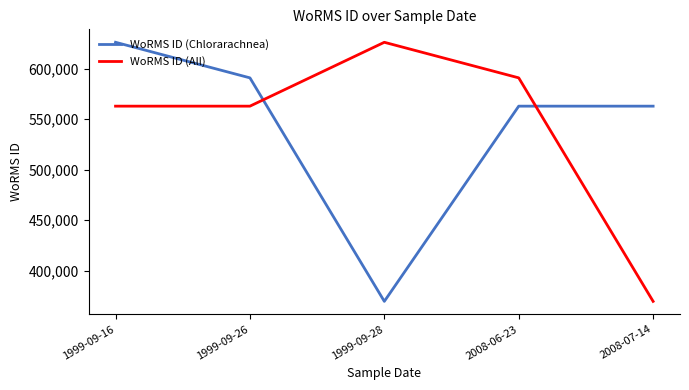

How many lines are shown in the chart?

2